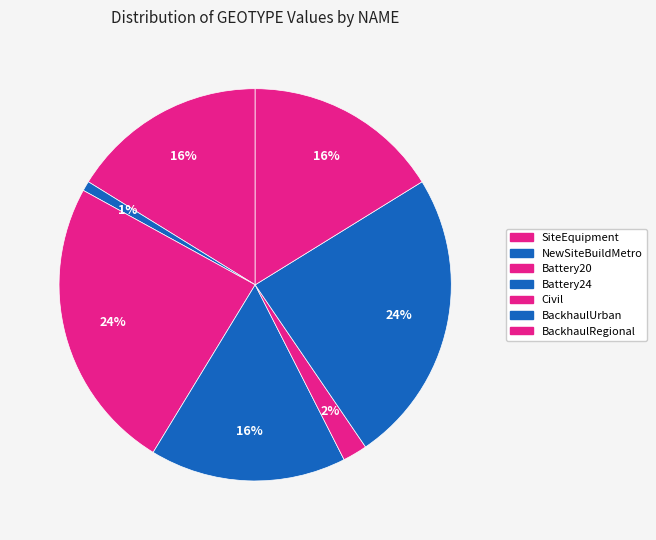

Count the number of slices in the pie.

7